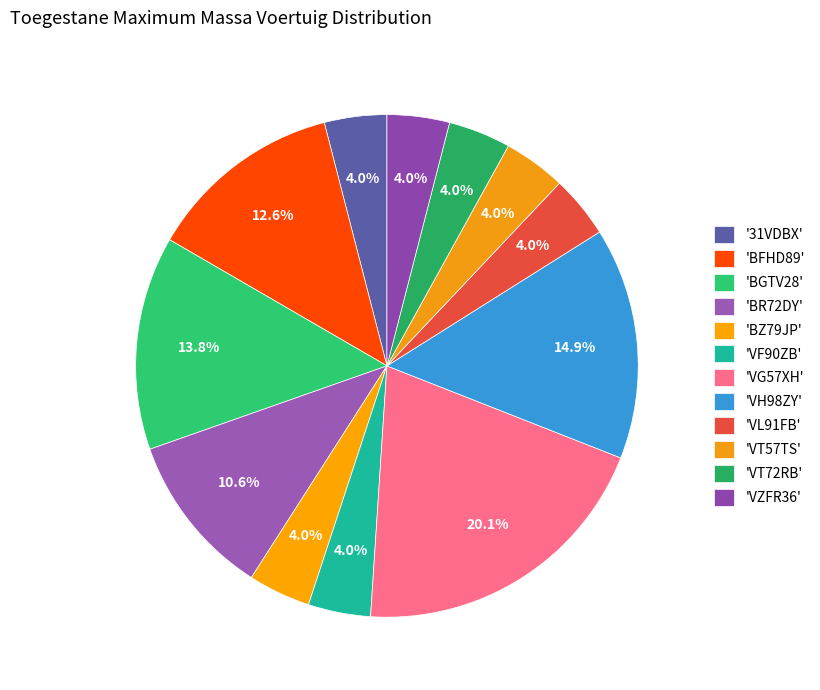

How many slices are in this pie chart?

12